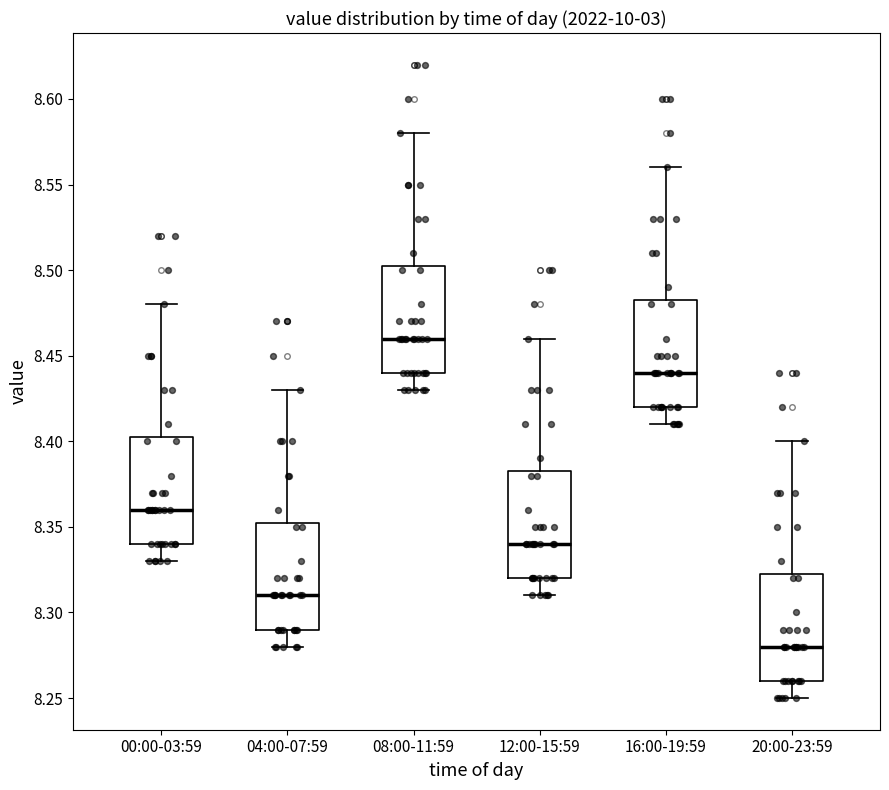

Reading left to right, transcribe this box plot: for each box, give where its median line is, the range the box spans, and where its two whiskers end, as read against the y-axis. The values are not printed on the chart, so give them approximately, as read against the axis.

00:00-03:59: median 8.360, box 8.340 to 8.405, whiskers 8.330 to 8.480
04:00-07:59: median 8.310, box 8.290 to 8.355, whiskers 8.280 to 8.430
08:00-11:59: median 8.460, box 8.440 to 8.505, whiskers 8.430 to 8.580
12:00-15:59: median 8.340, box 8.320 to 8.385, whiskers 8.310 to 8.460
16:00-19:59: median 8.440, box 8.420 to 8.485, whiskers 8.410 to 8.560
20:00-23:59: median 8.280, box 8.260 to 8.325, whiskers 8.250 to 8.400